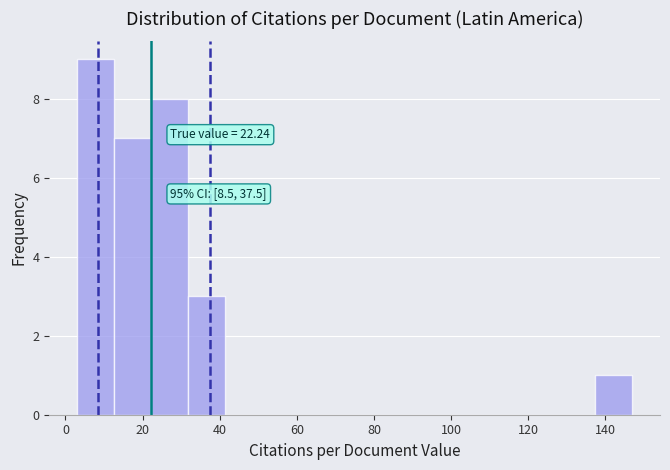

Which range on the x-axis has the tallest bar?

3.0 to 12.6